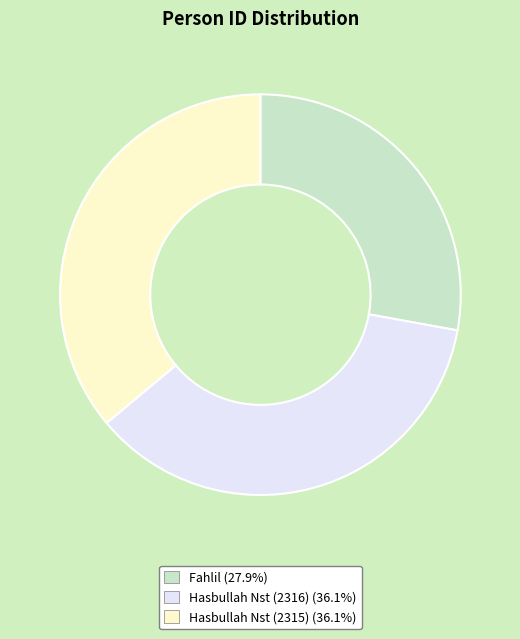

True or false: Hasbullah Nst (2315) accounts for 36% of the total.

True